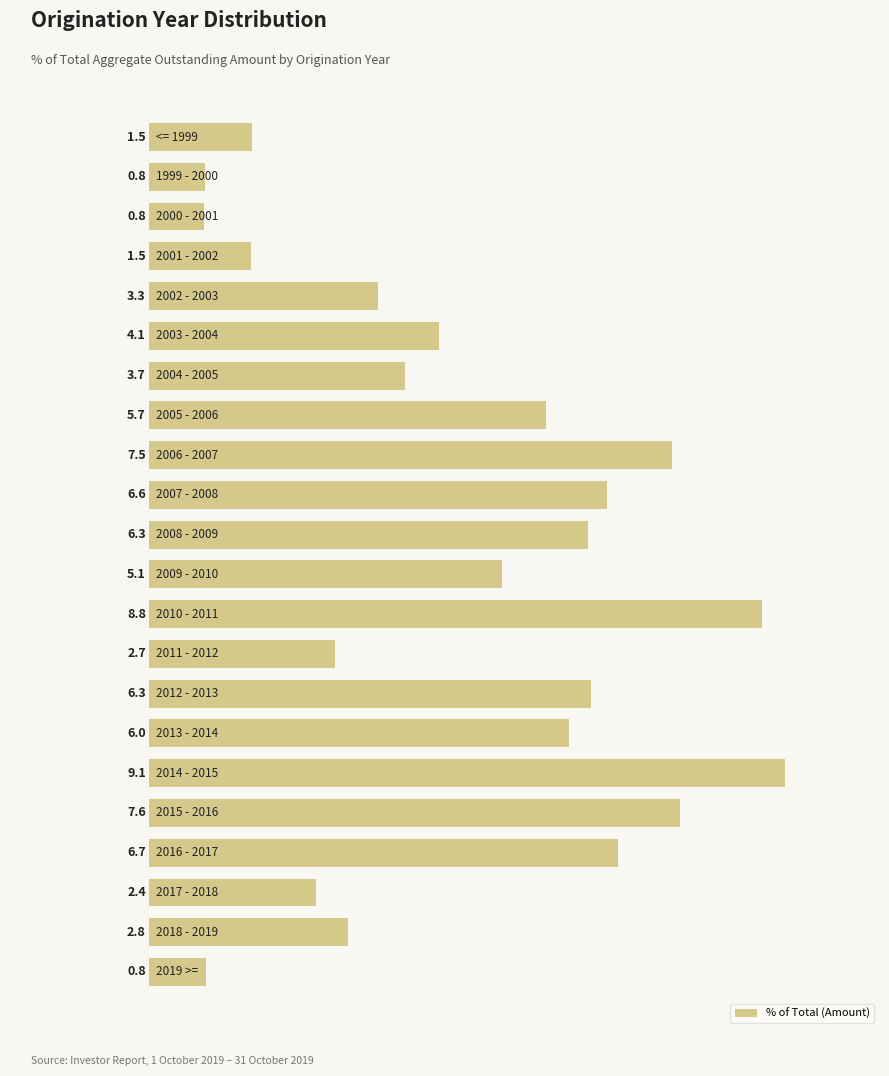

Reading top to bottom, list all the values displayed in this chart.

1.5	0.8	0.8	1.5	3.3	4.1	3.7	5.7	7.5	6.6	6.3	5.1	8.8	2.7	6.3	6.0	9.1	7.6	6.7	2.4	2.8	0.8